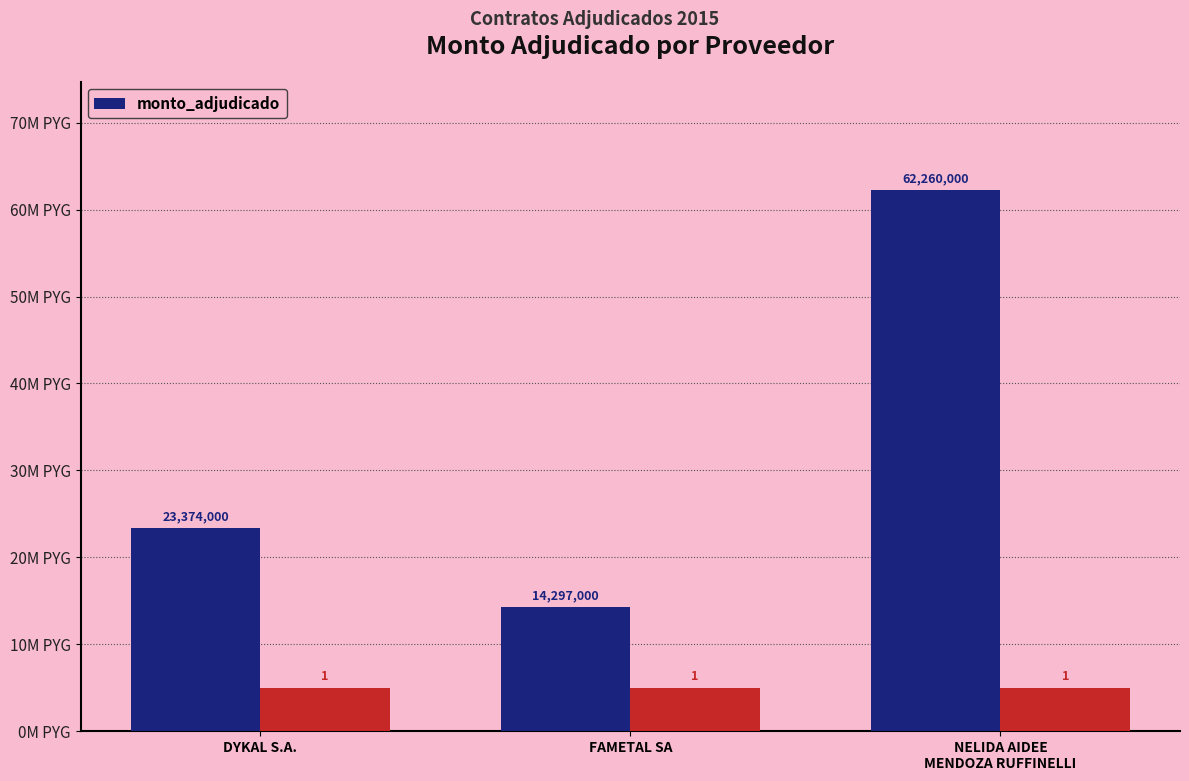

Which label corresponds to the smallest value in the chart?

FAMETAL SA